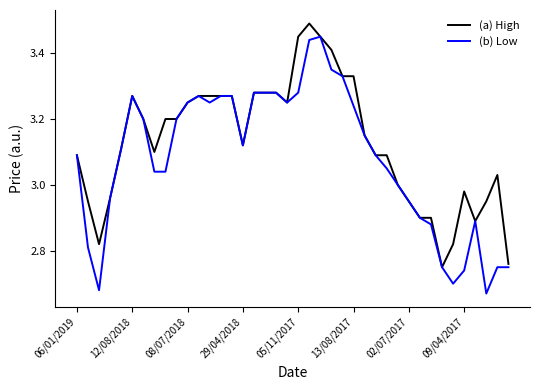

At how many categories does at least one series exceed 2?

40